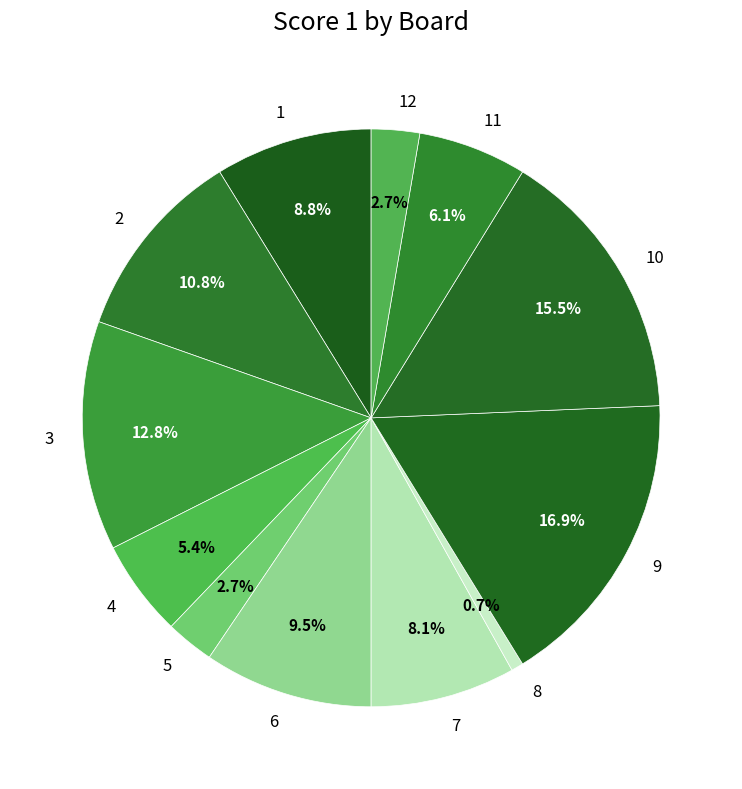

To the nearest percent, what is the difference between the largest and smallest slice percentages?

16%